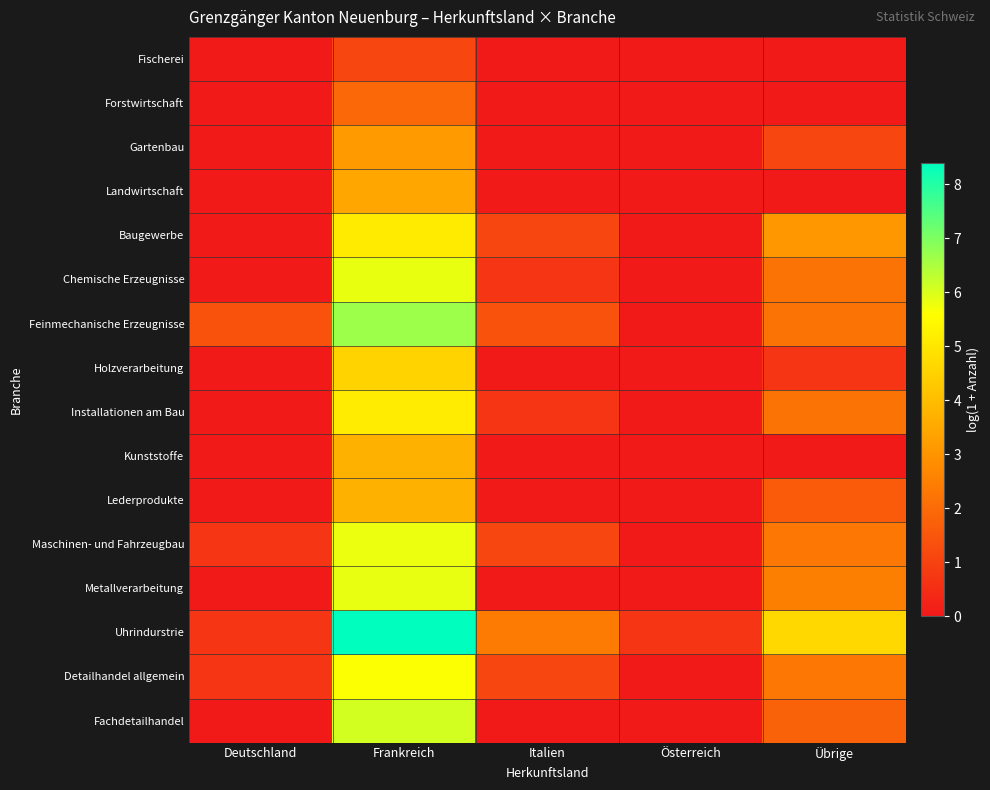

Which series changed the most between Deutschland and Übrige?

Uhrindurstrie